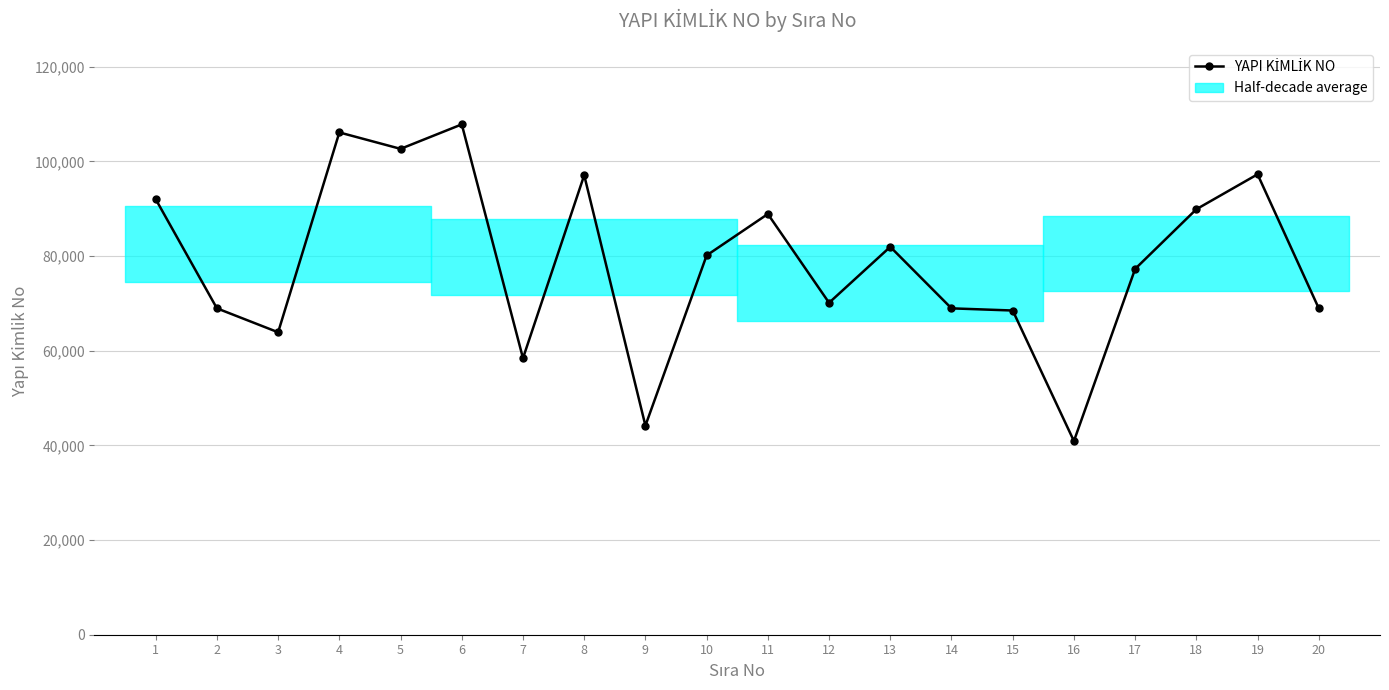

True or false: there are more than 0 points higher than both neighbors.

True